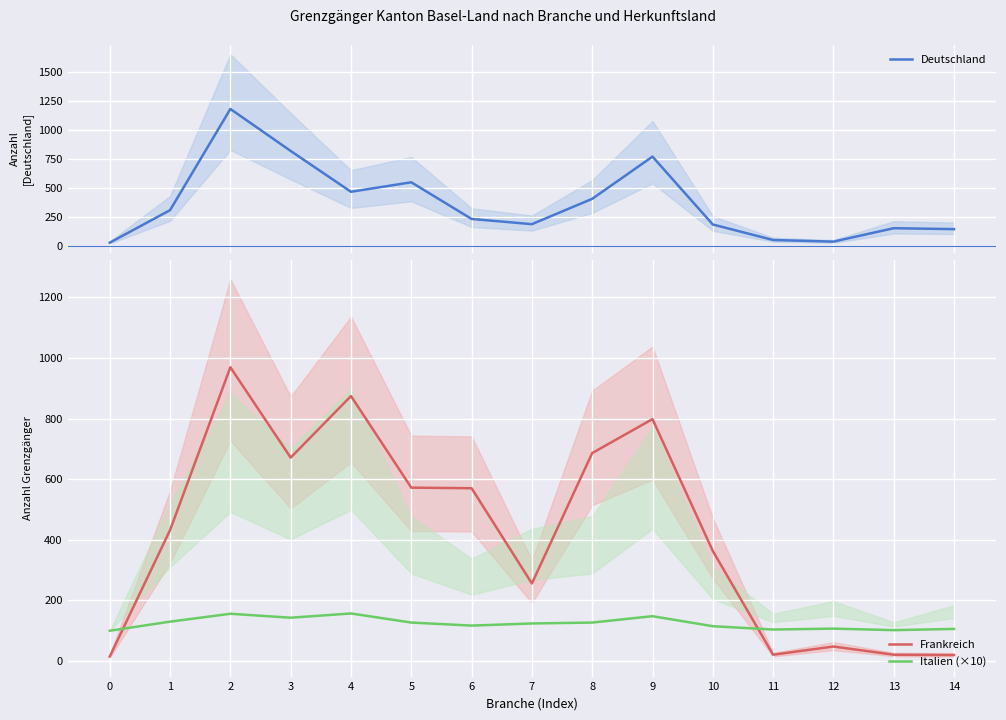

How many lines are shown in the chart?

3